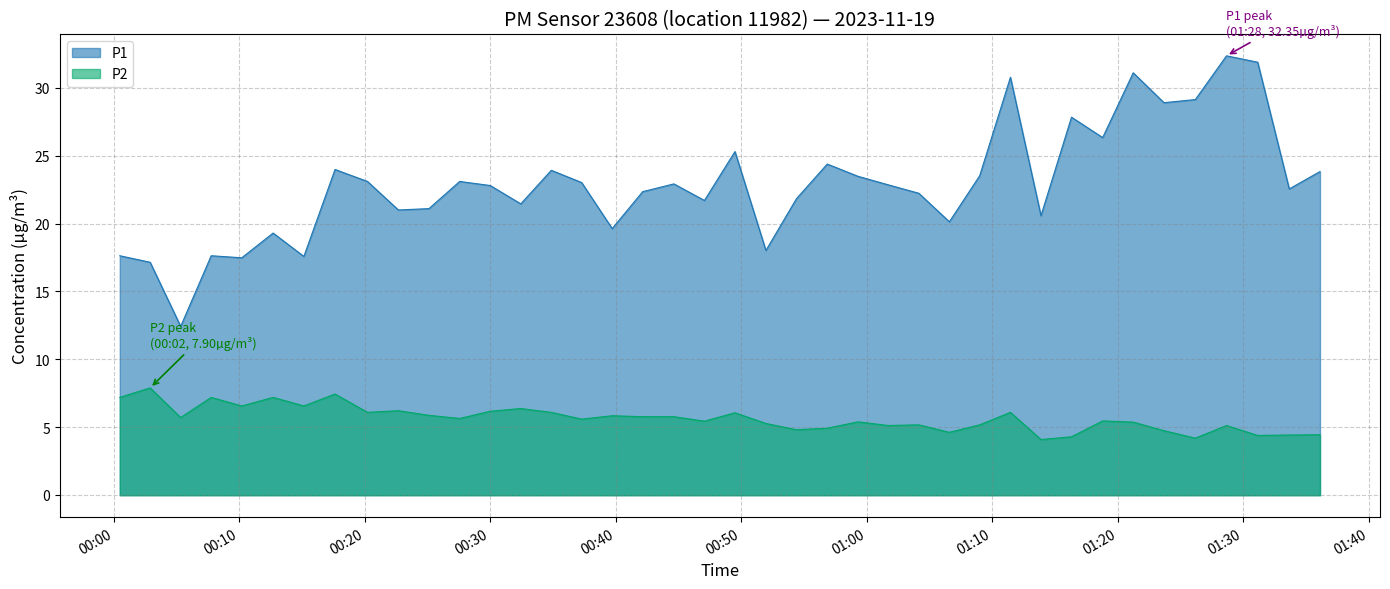

True or false: P1 has a value of 23.5 at 2023-11-19T01:09:00.

True